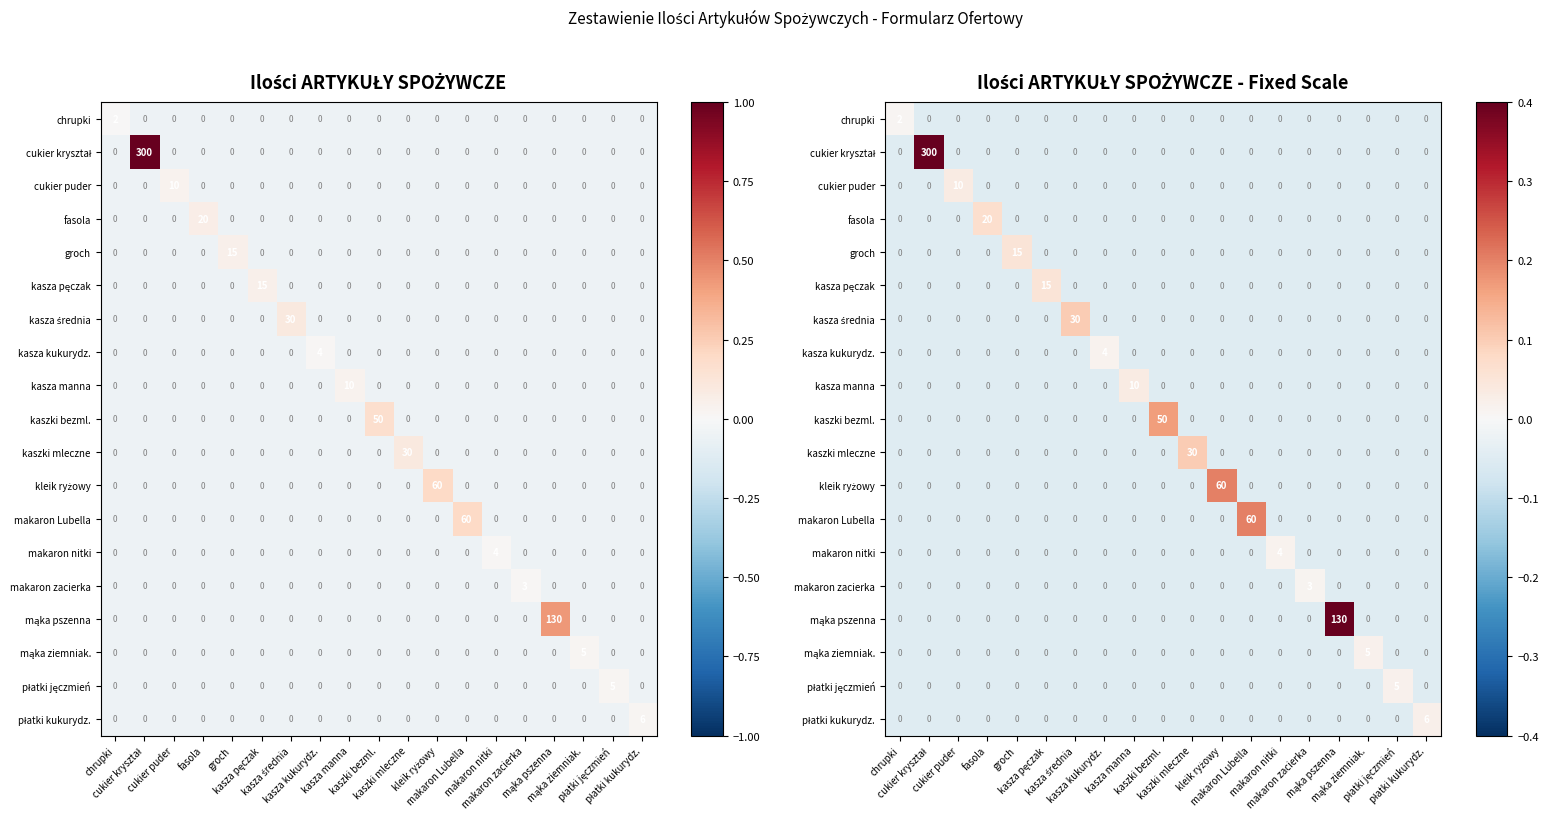

Rank the series by their maximum value, from highest to lowest.

cukier kryształ, mąka pszenna, kleik ryżowy, makaron Lubella, kaszki bezml., kasza średnia, kaszki mleczne, fasola, groch, kasza pęczak, cukier puder, kasza manna, płatki kukurydz., mąka ziemniak., płatki jęczmień, kasza kukurydz., makaron nitki, makaron zacierka, chrupki